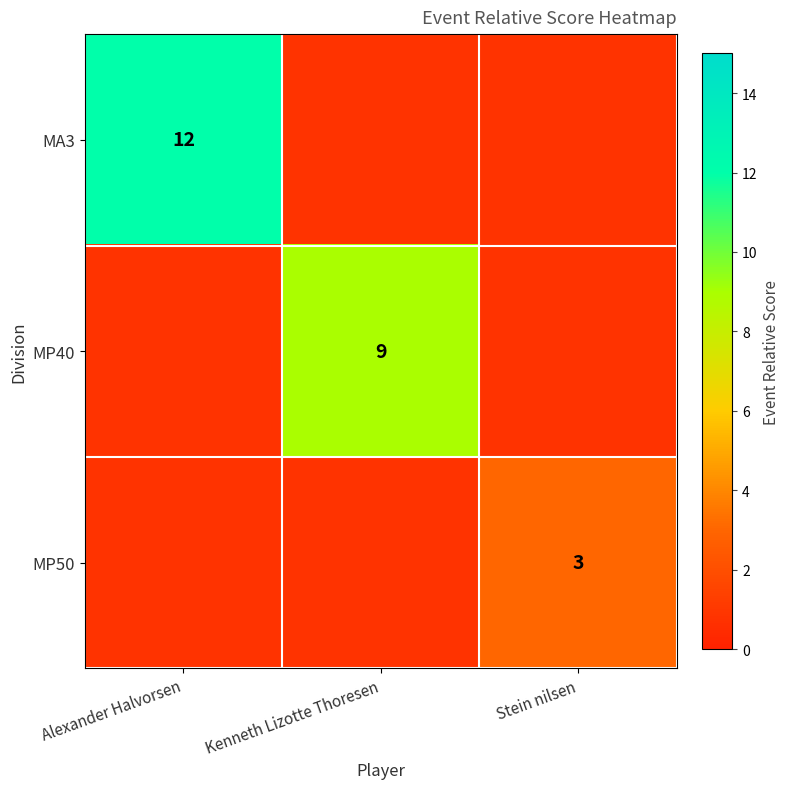

Is it true that MP40 equals 14 at Kenneth Lizotte Thoresen?

False